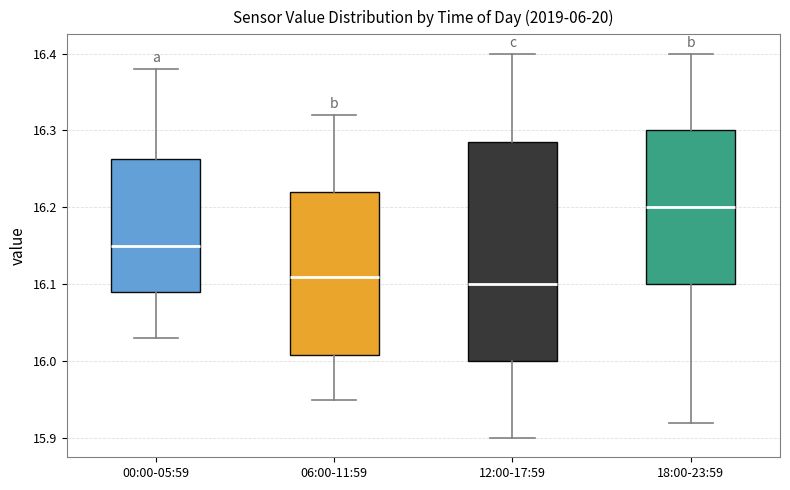

Reading left to right, transcribe this box plot: for each box, give where its median line is, the range the box spans, and where its two whiskers end, as read against the y-axis. The values are not printed on the chart, so give them approximately, as read against the axis.

00:00-05:59: median 16.15, box 16.09 to 16.26, whiskers 16.03 to 16.38
06:00-11:59: median 16.11, box 16.01 to 16.22, whiskers 15.95 to 16.32
12:00-17:59: median 16.10, box 16.00 to 16.29, whiskers 15.90 to 16.40
18:00-23:59: median 16.20, box 16.10 to 16.30, whiskers 15.92 to 16.40